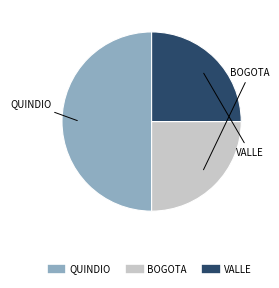

To the nearest percent, what is the average slice percentage?

33%